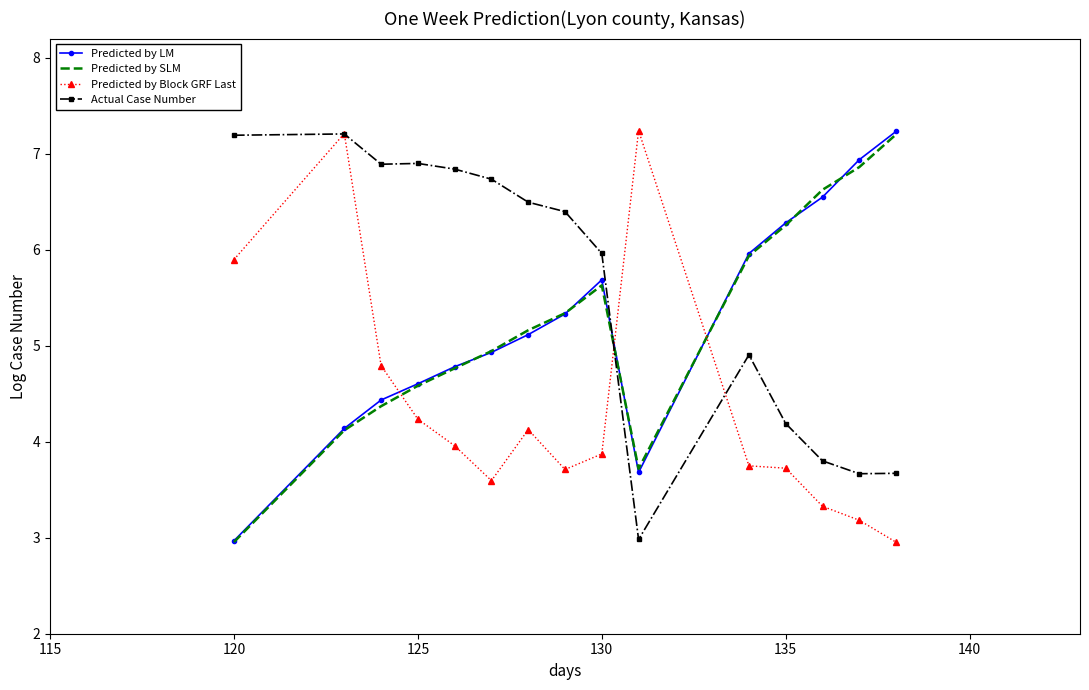

True or false: Predicted by SLM has more than 2 interior local peaks.

False